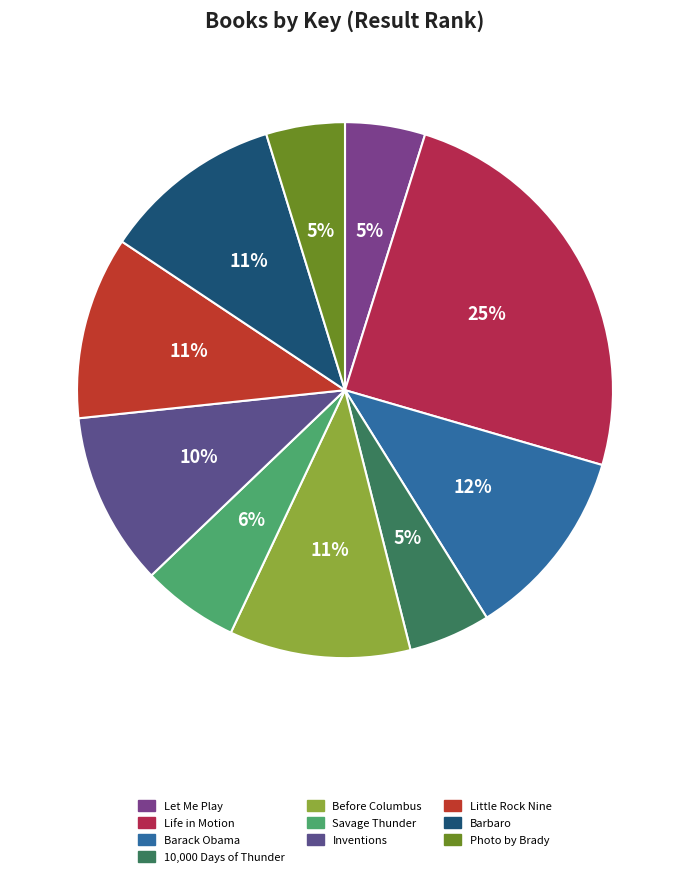

Approximately how many times larger is the value at Barbaro compared to Savage Thunder?

1.9